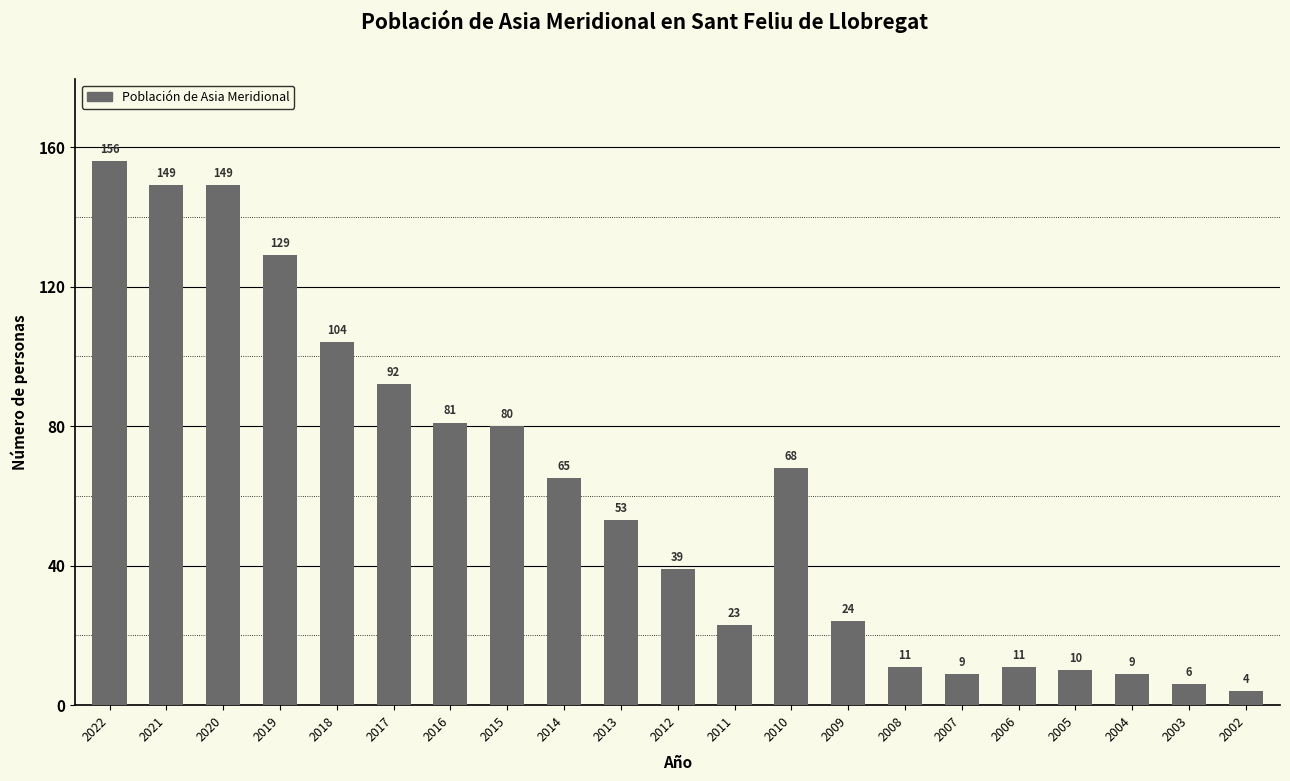

Where is the data nearest to the value 80?

2015